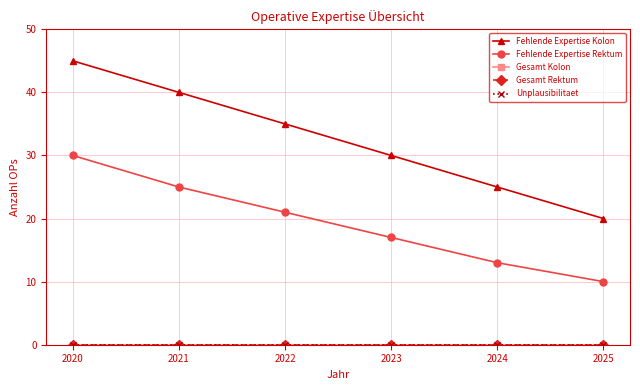

The value of Unplausibilitaet at 2025 is 0. True or false?

True